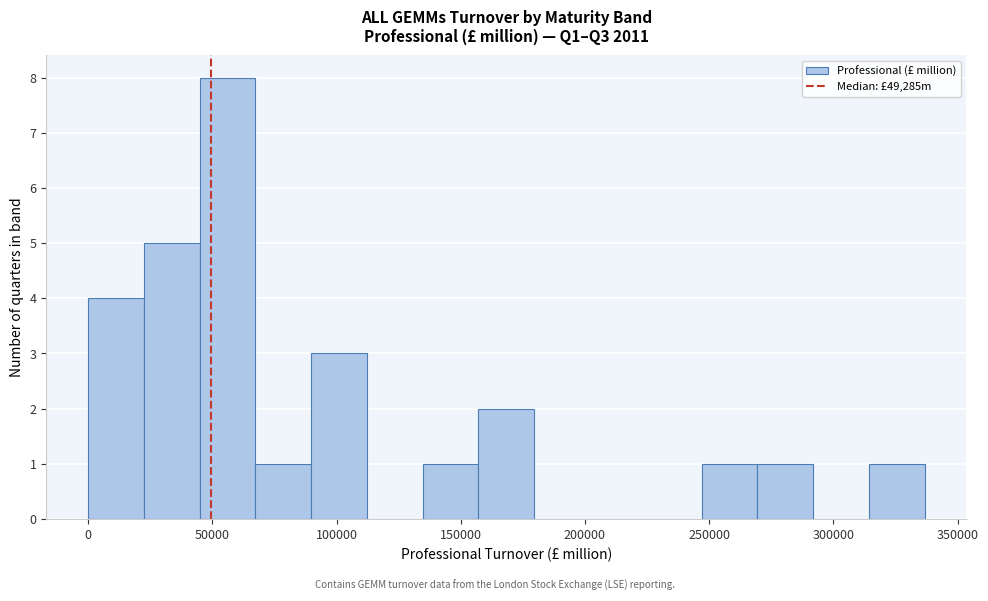

Reading left to right, transcribe this chart: for each bar, give the range it covers on the x-axis and its height. Neither the bar edges nor the heights are printed on the chart, so give them approximately, as read against the axes.

0 to 20000: 4
20000 to 45000: 5
45000 to 65000: 8
65000 to 90000: 1
90000 to 110000: 3
110000 to 135000: 0
135000 to 155000: 1
155000 to 180000: 2
180000 to 200000: 0
200000 to 225000: 0
225000 to 245000: 0
245000 to 270000: 1
270000 to 290000: 1
290000 to 315000: 0
315000 to 335000: 1